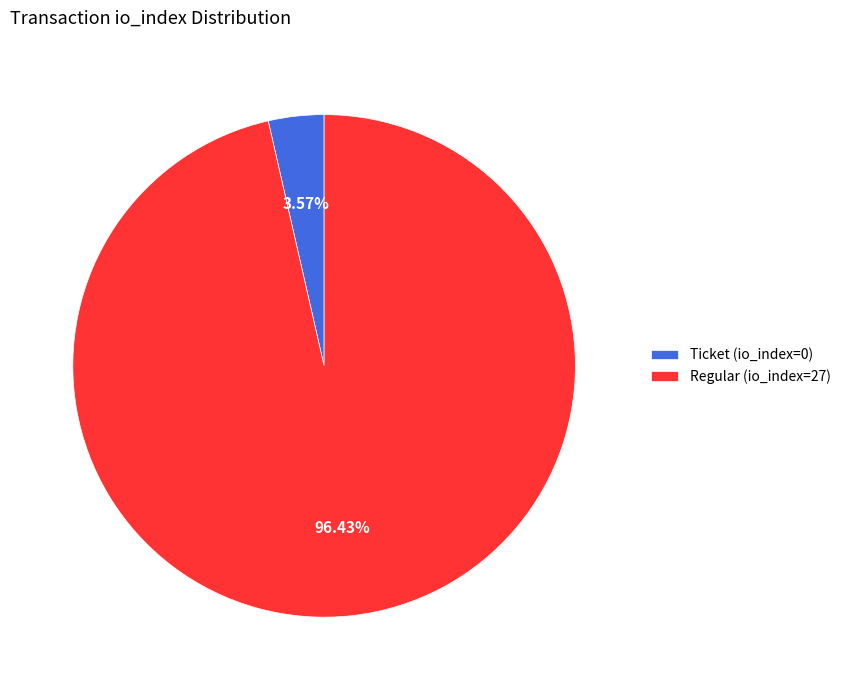

What is the largest slice in the pie chart?

Regular (io_index=27)